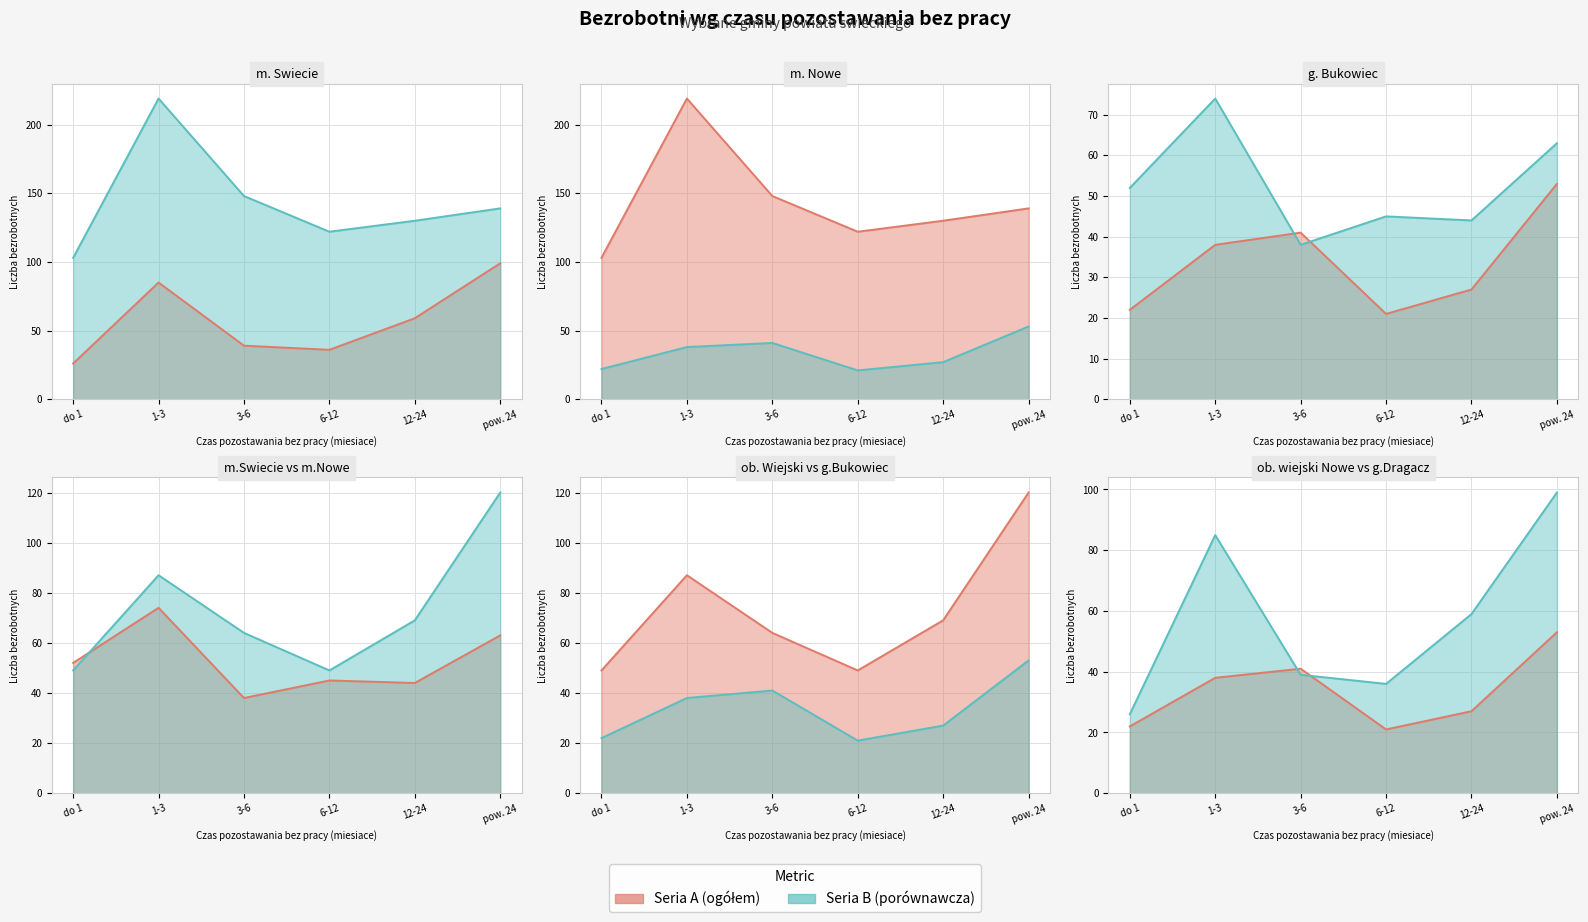

At which label does ob. wiejski Nowe reach its minimum?

6-12